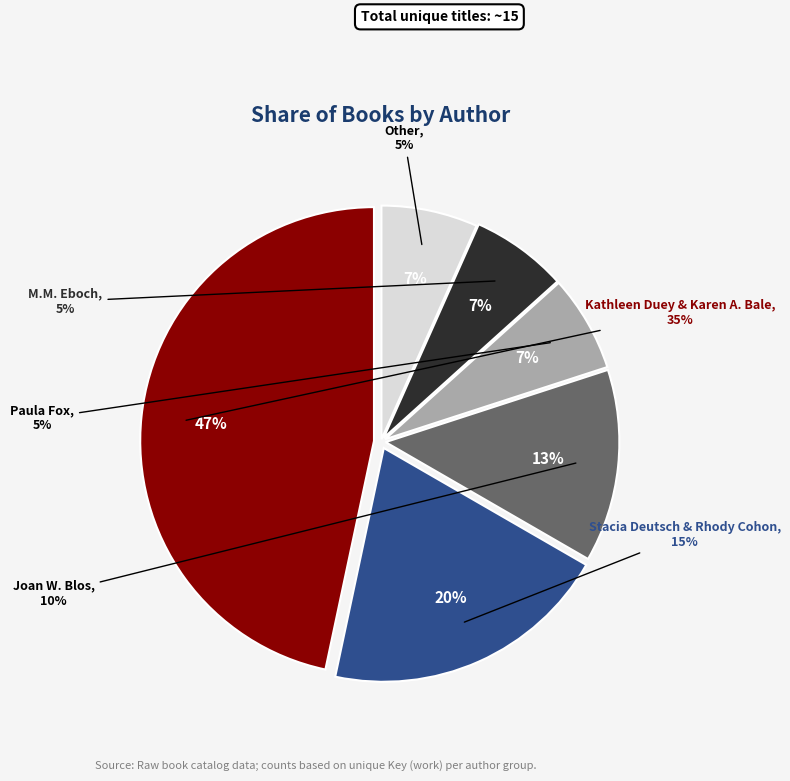

To the nearest percent, what is the average slice percentage?

17%